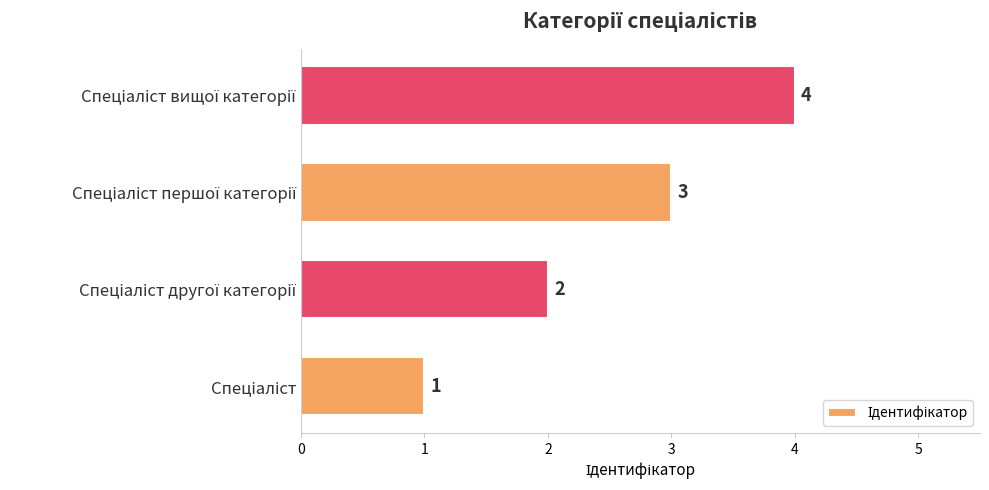

Count the values in the range 2 to 4.

3